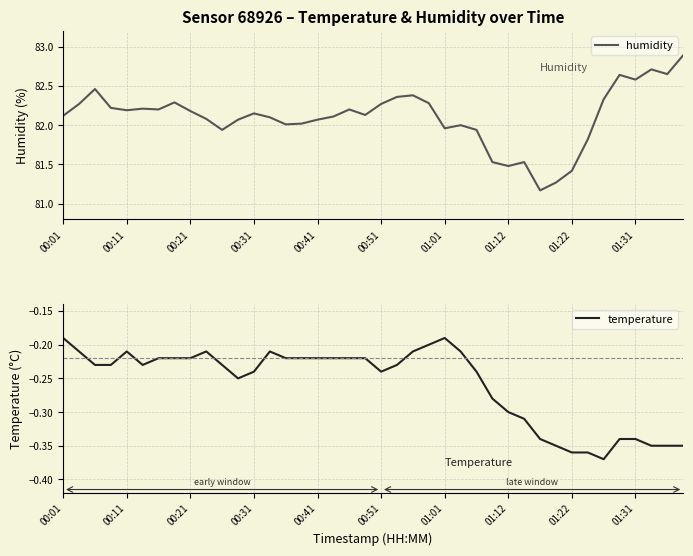

Does the chart display data point markers on the line(s)?

No